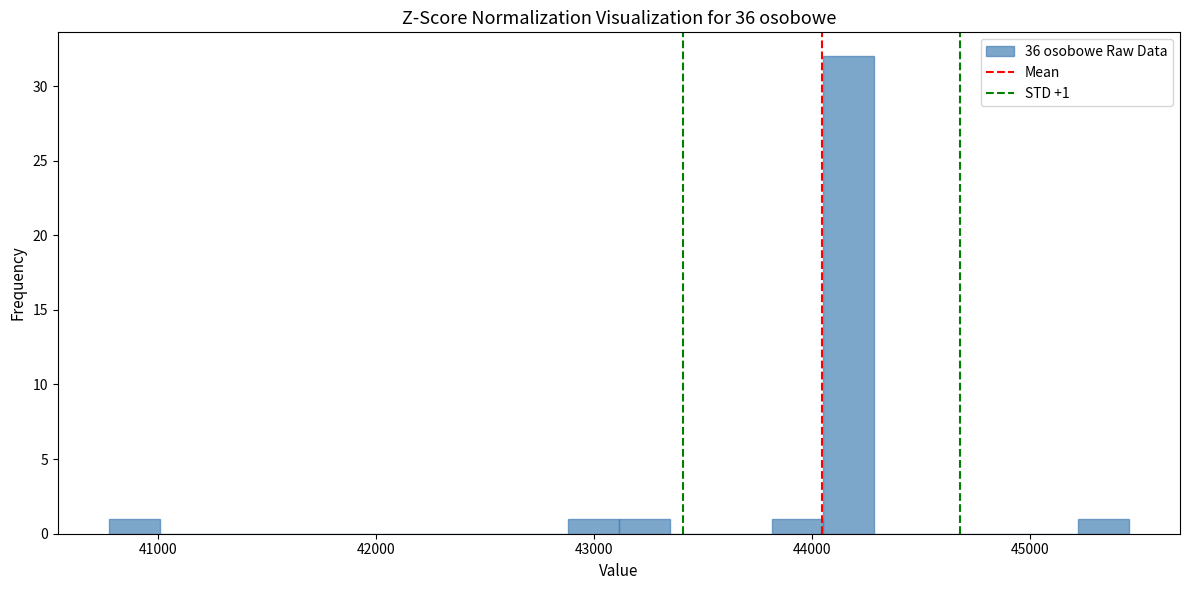

Read against the x-axis, roughly where is the centre of the tallest bar?

44200